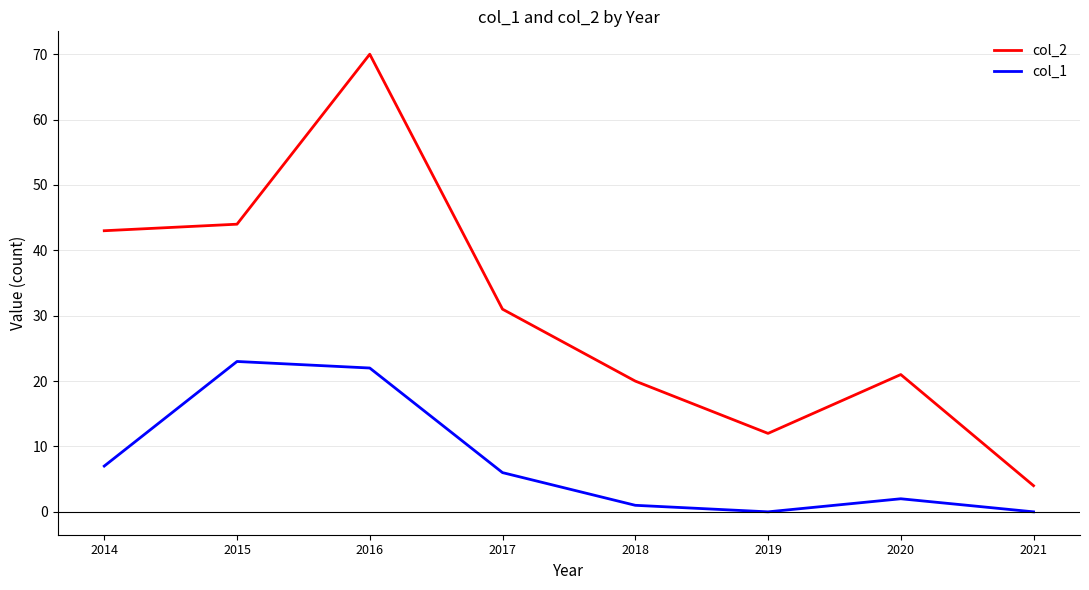

What is the difference between the highest and lowest values at 2015?

21